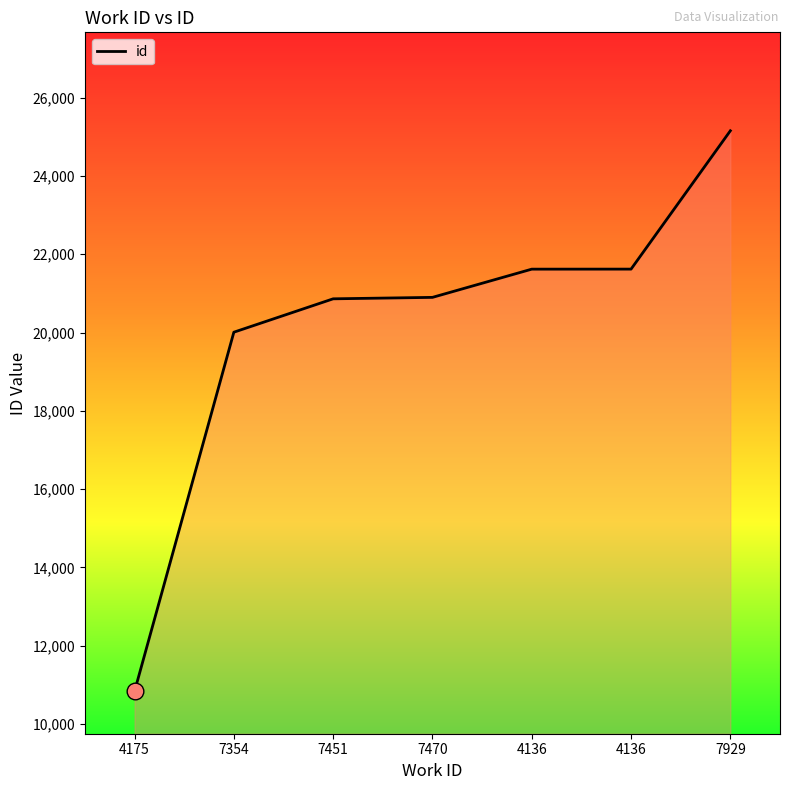

What is the smallest value displayed?

10831